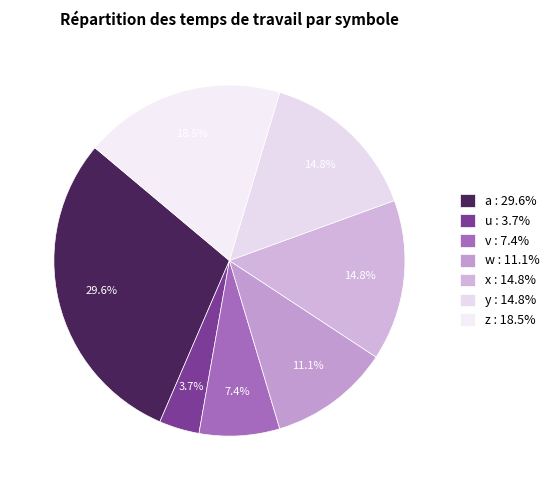

To the nearest percent, what is the average slice percentage?

14%